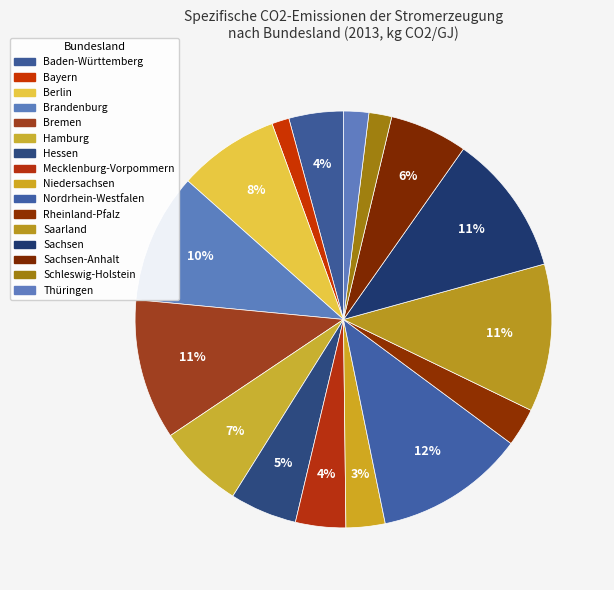

How many segments does this pie chart have?

16